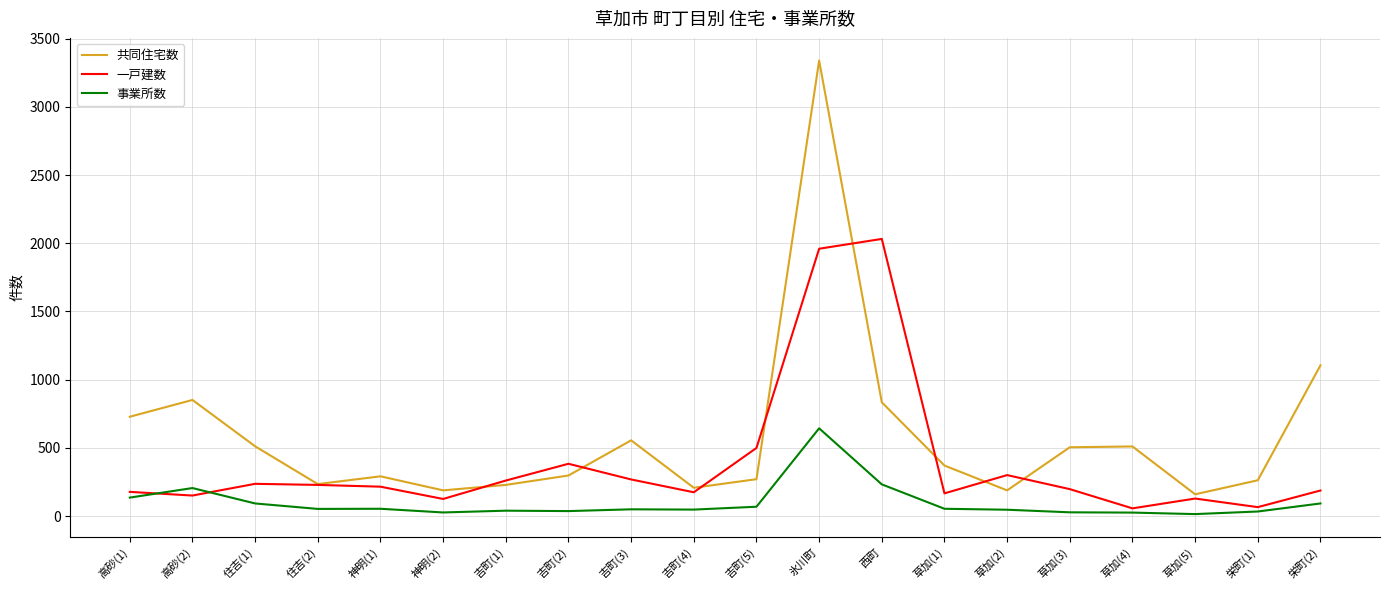

What is the difference between the highest and lowest values at 草加(3)?

477